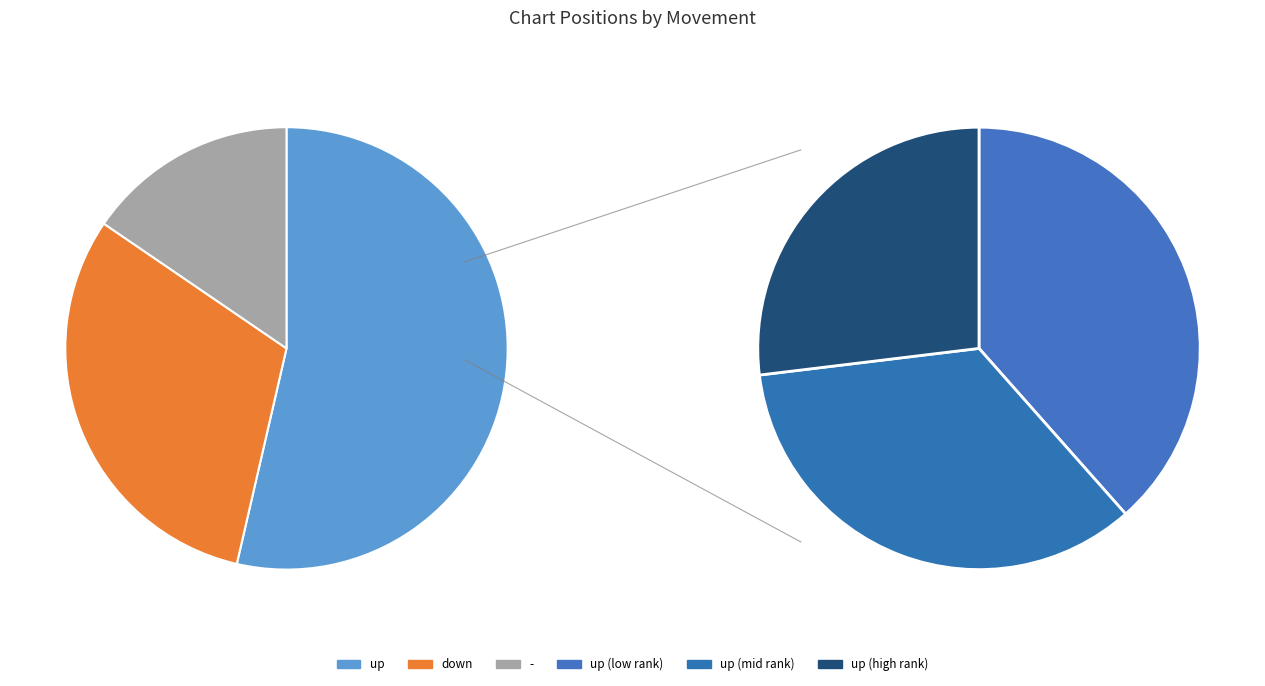

Is it true that - is 15% of the pie?

True